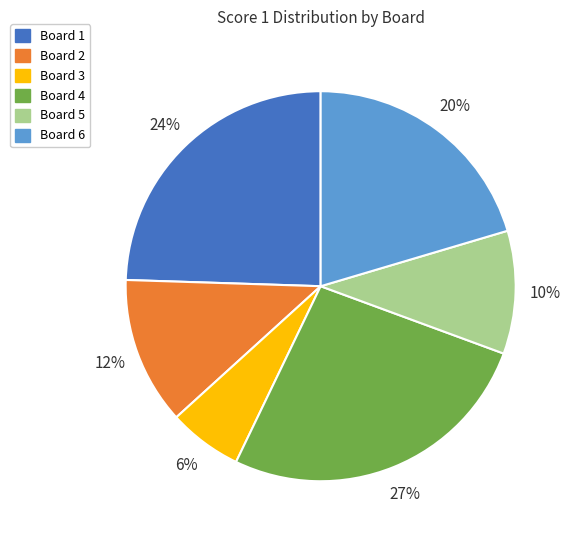

How many slices are in this pie chart?

6